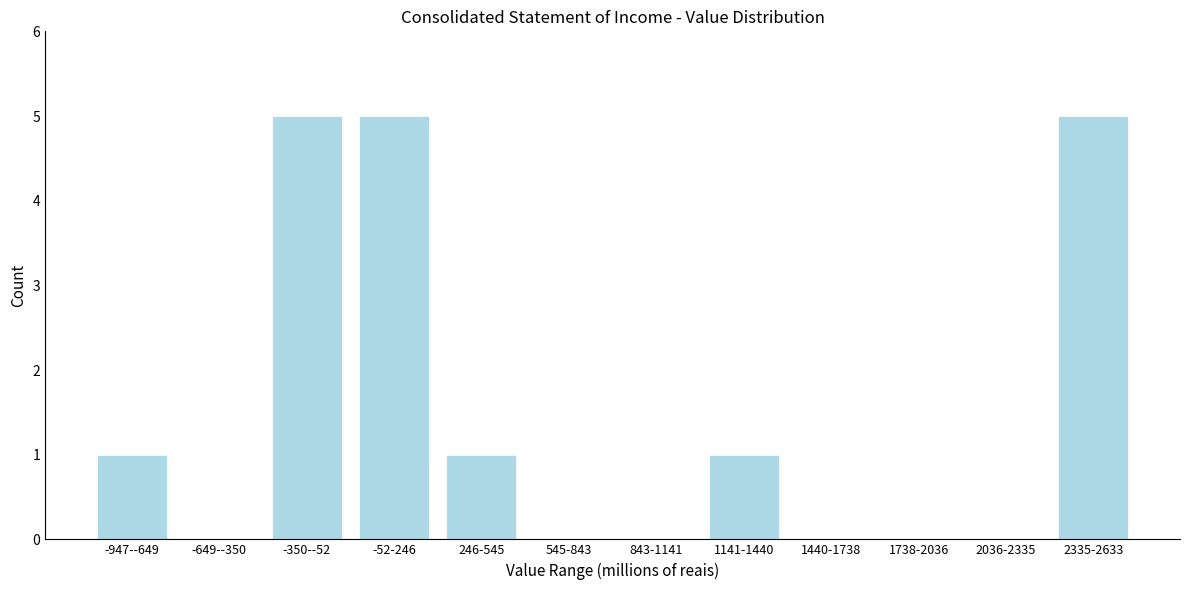

Reading left to right, extract all data points from this chart.

-947--649=1	-649--350=0	-350--52=5	-52-246=5	246-545=1	545-843=0	843-1141=0	1141-1440=1	1440-1738=0	1738-2036=0	2036-2335=0	2335-2633=5